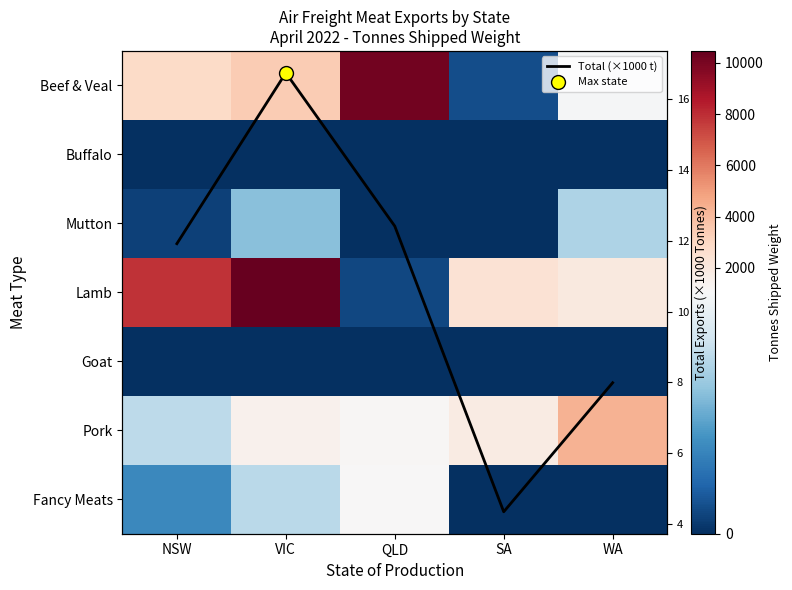

Between NSW and QLD, which is larger?

QLD